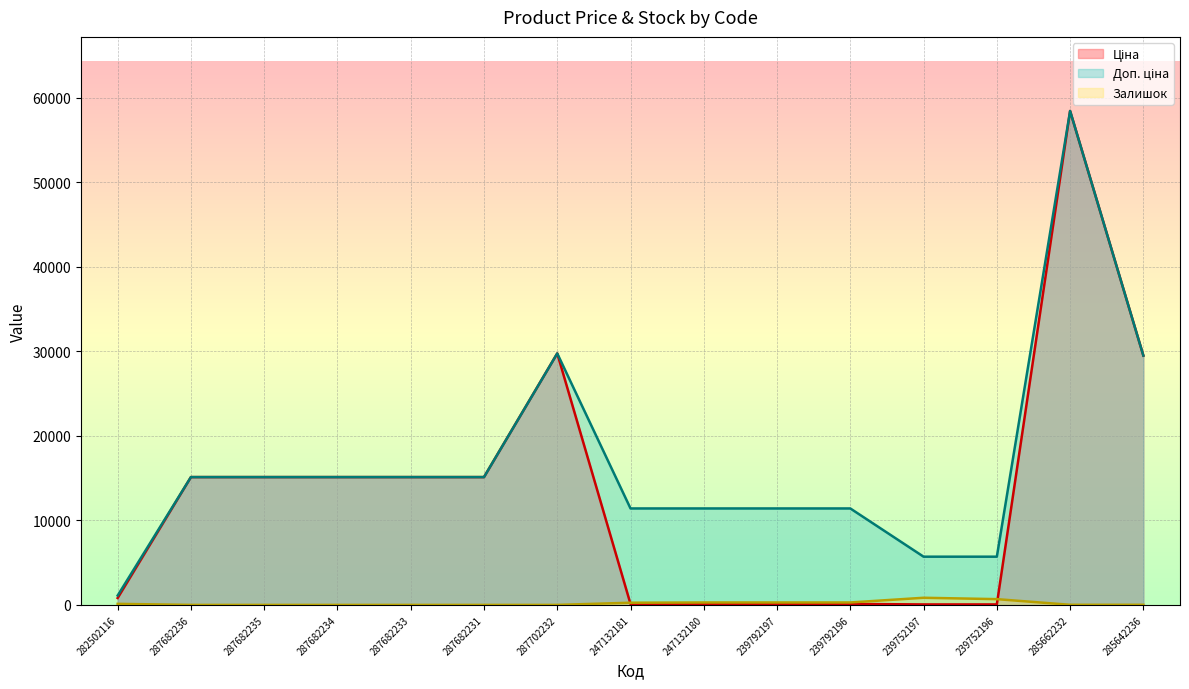

Rank the series at 247132180 from highest to lowest value.

Доп. ціна, Залишок, Ціна